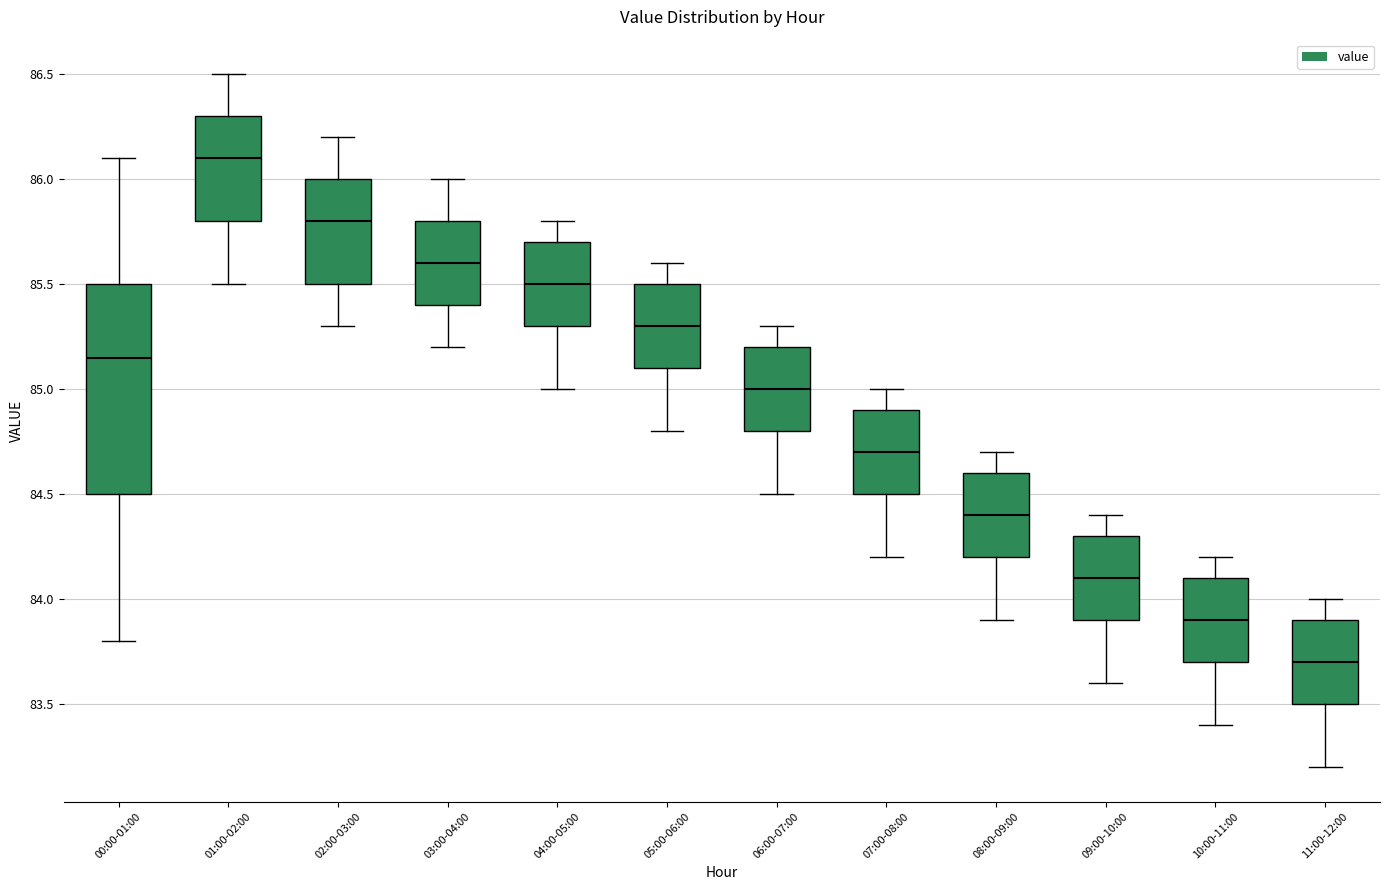

Reading left to right, read every box against the y-axis: the position of its median line, the range the box covers, and the ends of its whiskers. The values are not printed on the chart, so give them approximately, as read against the axis.

00:00-01:00: median 85.15, box 84.50 to 85.50, whiskers 83.80 to 86.10
01:00-02:00: median 86.10, box 85.80 to 86.30, whiskers 85.50 to 86.50
02:00-03:00: median 85.80, box 85.50 to 86.00, whiskers 85.30 to 86.20
03:00-04:00: median 85.60, box 85.40 to 85.80, whiskers 85.20 to 86.00
04:00-05:00: median 85.50, box 85.30 to 85.70, whiskers 85.00 to 85.80
05:00-06:00: median 85.30, box 85.10 to 85.50, whiskers 84.80 to 85.60
06:00-07:00: median 85.00, box 84.80 to 85.20, whiskers 84.50 to 85.30
07:00-08:00: median 84.70, box 84.50 to 84.90, whiskers 84.20 to 85.00
08:00-09:00: median 84.40, box 84.20 to 84.60, whiskers 83.90 to 84.70
09:00-10:00: median 84.10, box 83.90 to 84.30, whiskers 83.60 to 84.40
10:00-11:00: median 83.90, box 83.70 to 84.10, whiskers 83.40 to 84.20
11:00-12:00: median 83.70, box 83.50 to 83.90, whiskers 83.20 to 84.00